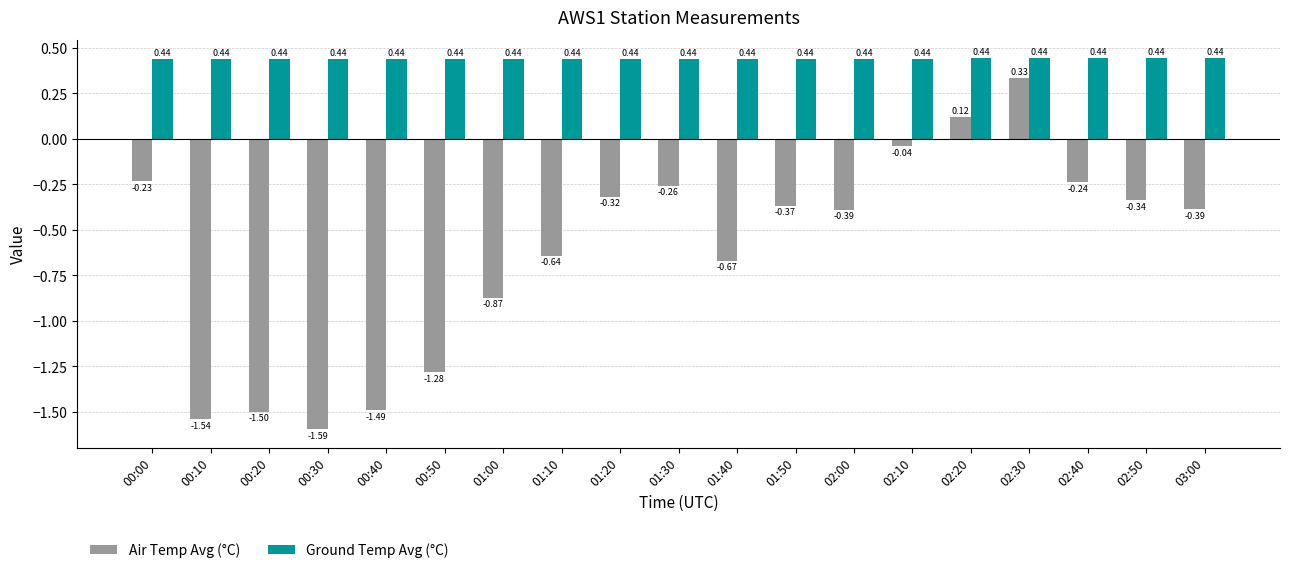

Between 01:00 and 02:10, which series saw the biggest shift?

Air Temp Avg (°C)